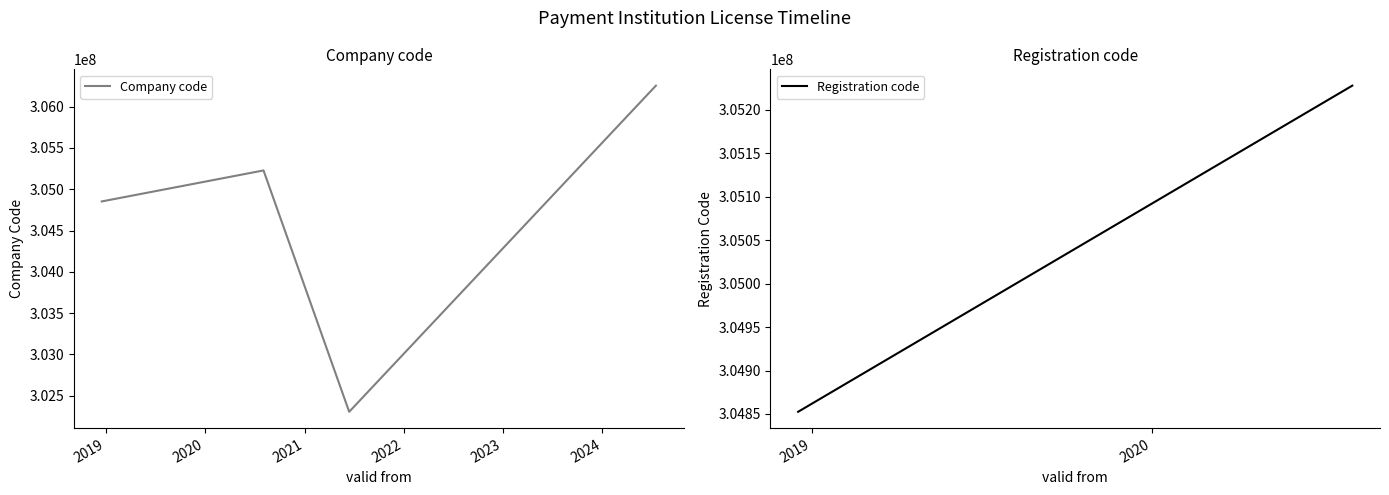

What is the greatest value displayed?

306254510